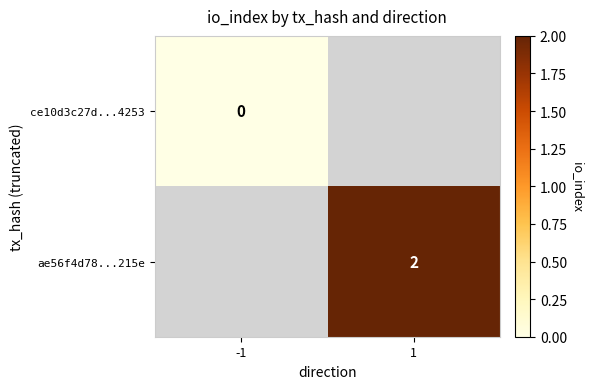

Is it true that ae56f4d78...215e equals 2 at 1?

True